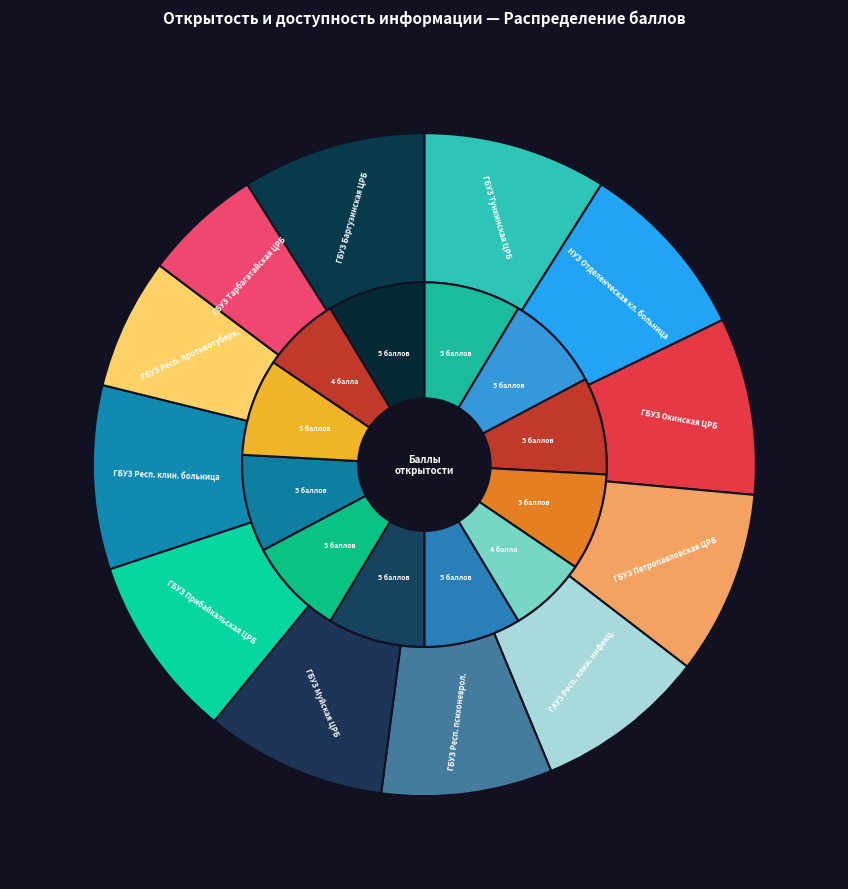

Count the number of slices in the pie.

12